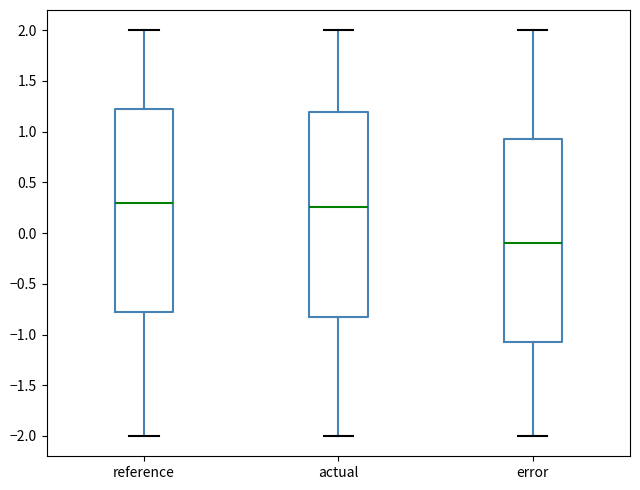

Reading left to right, transcribe this box plot: for each box, give where its median line is, the range the box spans, and where its two whiskers end, as read against the y-axis. The values are not printed on the chart, so give them approximately, as read against the axis.

reference: median 0.30, box -0.75 to 1.20, whiskers -2.00 to 2.00
actual: median 0.25, box -0.85 to 1.20, whiskers -2.00 to 2.00
error: median -0.10, box -1.05 to 0.95, whiskers -2.00 to 2.00